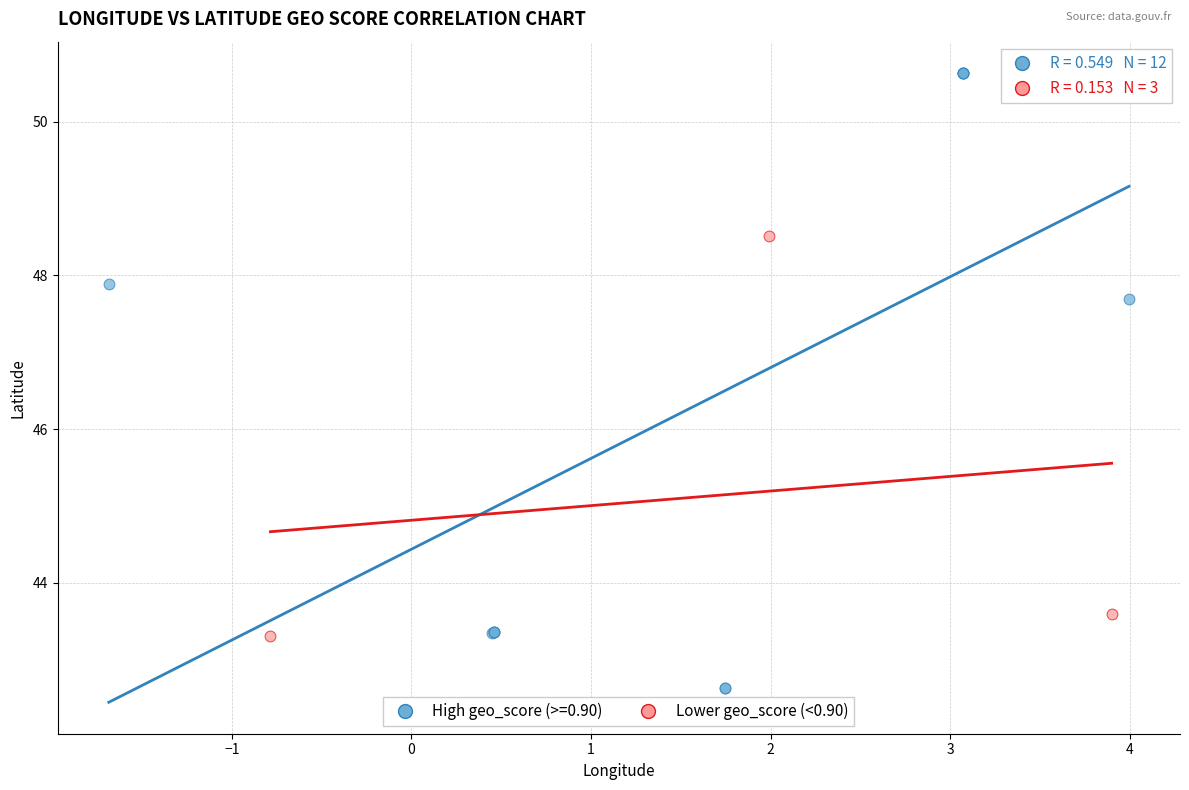

Which series reaches the maximum Y coordinate?

High geo_score (>=0.90)